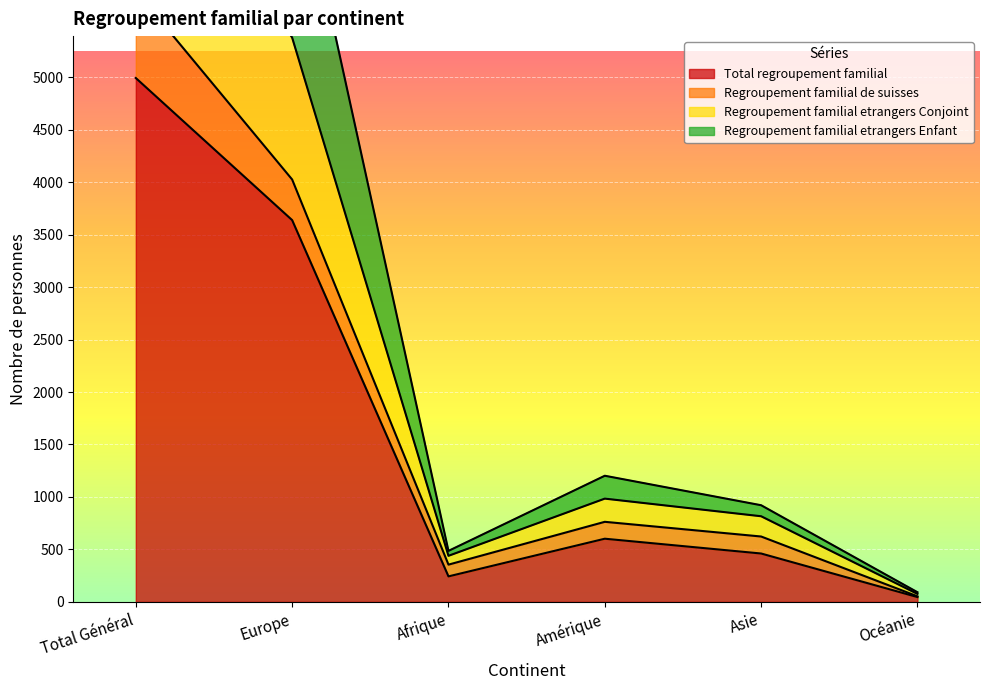

At which label is Total regroupement familial closest to 2519?

Europe